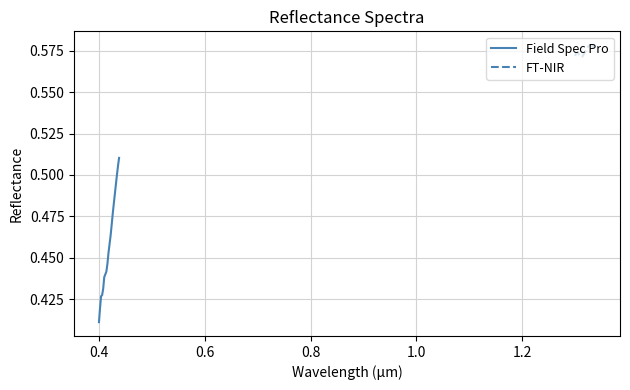

Does the chart display data point markers on the line(s)?

No